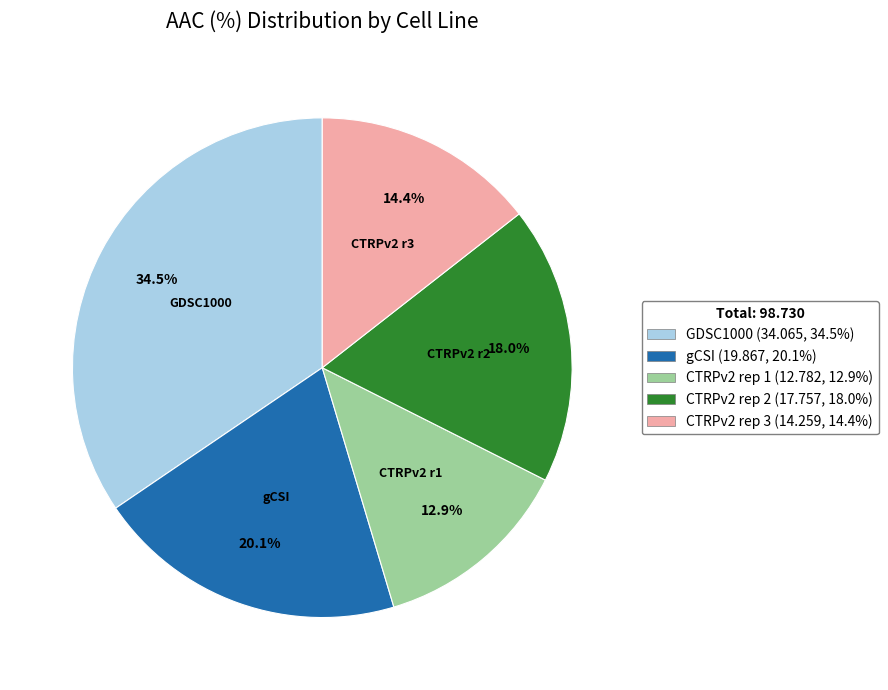

Is there a majority slice in this chart?

No